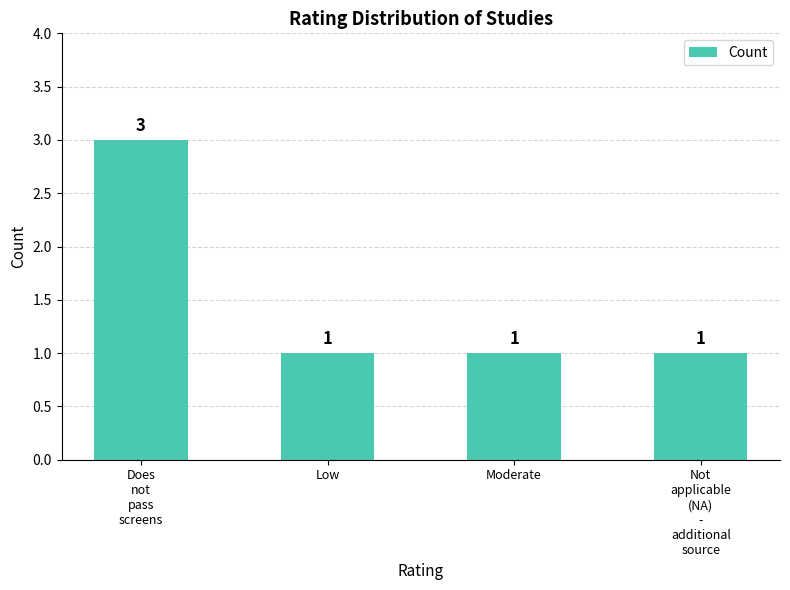

The value at Moderate is 1. True or false?

True